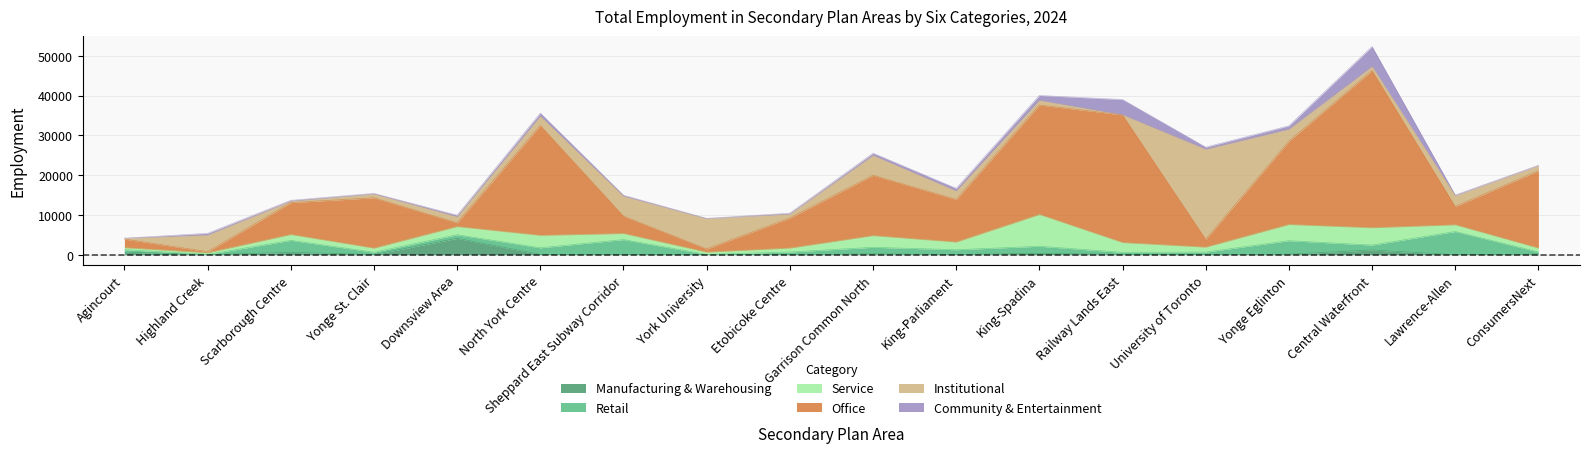

Reading left to right, extract all data points from this chart.

Manufacturing & Warehousing: Agincourt=650	Highland Creek=10	Scarborough Centre=590	Yonge St. Clair=40	Downsview Area=4120	North York Centre=70	Sheppard East Subway Corridor=20	York University=0	Etobicoke Centre=20	Garrison Common North=220	King-Parliament=70	King-Spadina=340	Railway Lands East=90	University of Toronto=40	Yonge Eglinton=130	Central Waterfront=1190	Lawrence-Allen=0	ConsumersNext=150
Retail: Agincourt=620	Highland Creek=80	Scarborough Centre=3030	Yonge St. Clair=590	Downsview Area=910	North York Centre=1670	Sheppard East Subway Corridor=3790	York University=80	Etobicoke Centre=670	Garrison Common North=1650	King-Parliament=1190	King-Spadina=1790	Railway Lands East=510	University of Toronto=630	Yonge Eglinton=3400	Central Waterfront=1240	Lawrence-Allen=5840	ConsumersNext=540
Service: Agincourt=510	Highland Creek=410	Scarborough Centre=1460	Yonge St. Clair=1030	Downsview Area=2050	North York Centre=3130	Sheppard East Subway Corridor=1520	York University=570	Etobicoke Centre=990	Garrison Common North=2940	King-Parliament=1930	King-Spadina=7990	Railway Lands East=2460	University of Toronto=1240	Yonge Eglinton=4070	Central Waterfront=4360	Lawrence-Allen=1680	ConsumersNext=980
Office: Agincourt=2160	Highland Creek=280	Scarborough Centre=8020	Yonge St. Clair=12660	Downsview Area=950	North York Centre=27640	Sheppard East Subway Corridor=4380	York University=810	Etobicoke Centre=7570	Garrison Common North=15170	King-Parliament=10700	King-Spadina=27510	Railway Lands East=32090	University of Toronto=1970	Yonge Eglinton=20940	Central Waterfront=39510	Lawrence-Allen=4620	ConsumersNext=19420
Institutional: Agincourt=190	Highland Creek=4180	Scarborough Centre=370	Yonge St. Clair=960	Downsview Area=1520	North York Centre=2320	Sheppard East Subway Corridor=5010	York University=7600	Etobicoke Centre=990	Garrison Common North=4980	King-Parliament=2140	King-Spadina=1180	Railway Lands East=20	University of Toronto=22620	Yonge Eglinton=3000	Central Waterfront=1020	Lawrence-Allen=2700	ConsumersNext=1270
Community & Entertainment: Agincourt=20	Highland Creek=430	Scarborough Centre=200	Yonge St. Clair=130	Downsview Area=380	North York Centre=770	Sheppard East Subway Corridor=230	York University=70	Etobicoke Centre=200	Garrison Common North=560	King-Parliament=650	King-Spadina=1220	Railway Lands East=3830	University of Toronto=540	Yonge Eglinton=860	Central Waterfront=5010	Lawrence-Allen=160	ConsumersNext=100